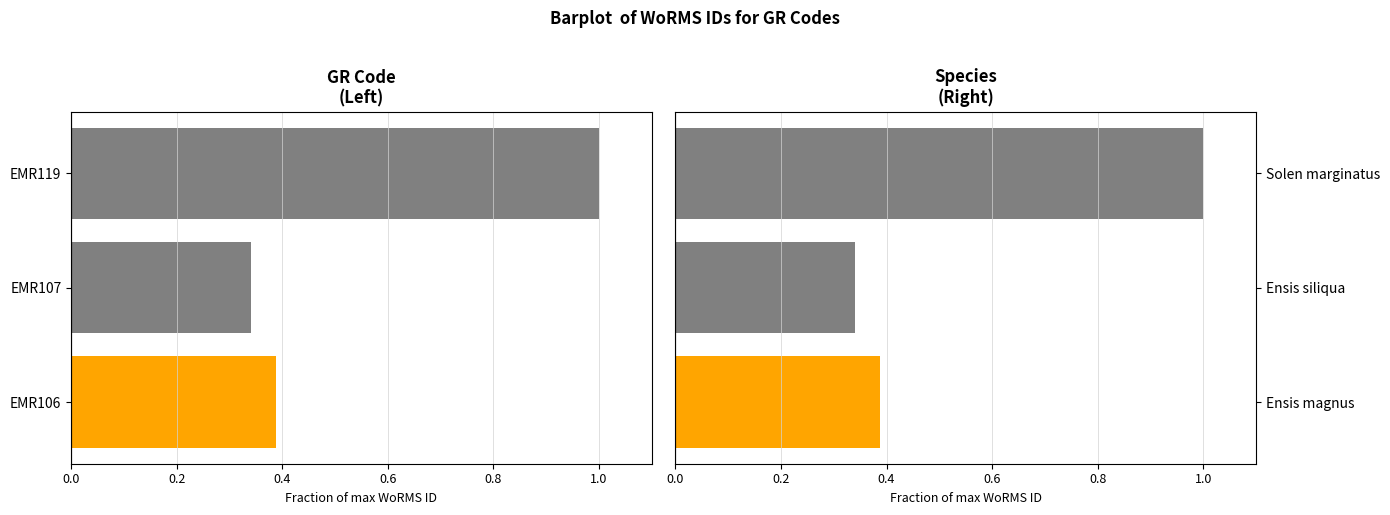

What is the value of the WoRMS ID Fraction bar at the 3rd from the left?

1.0